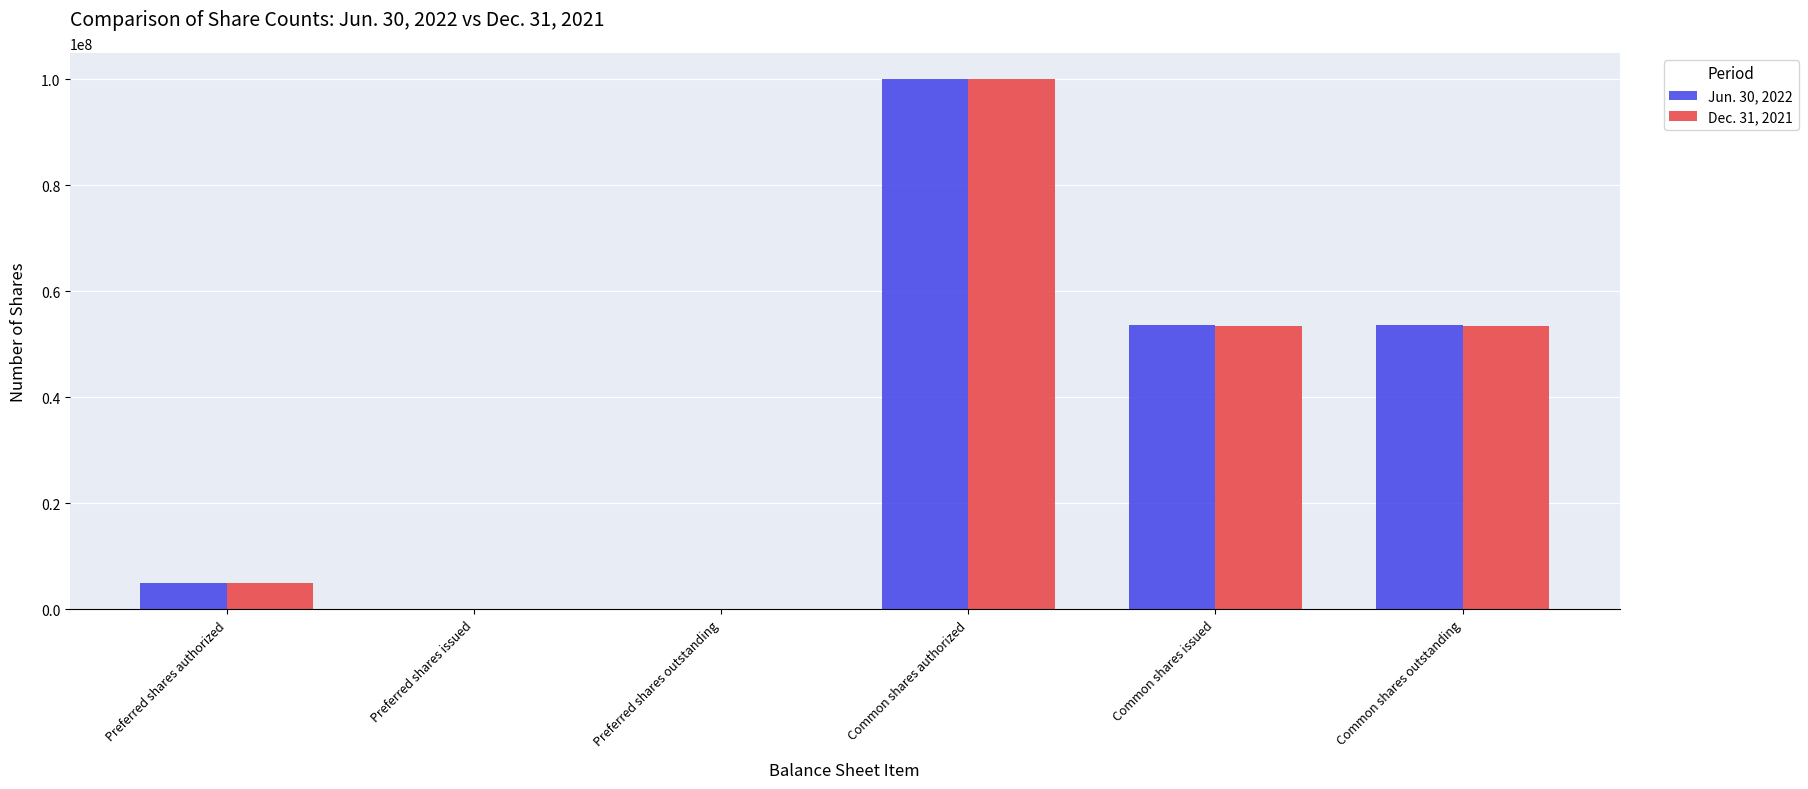

What is the greatest value displayed?

100000000